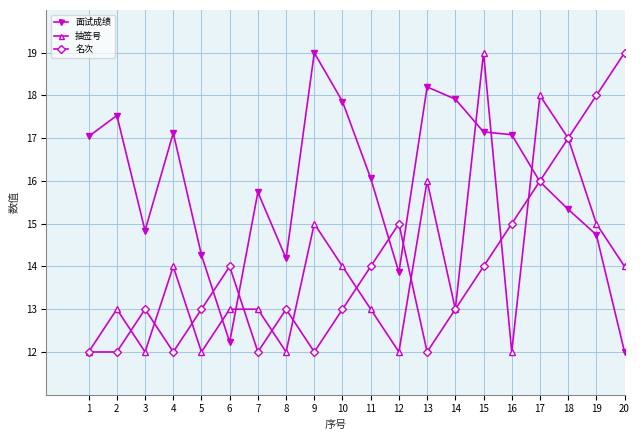

How many distinct data groups are displayed?

3